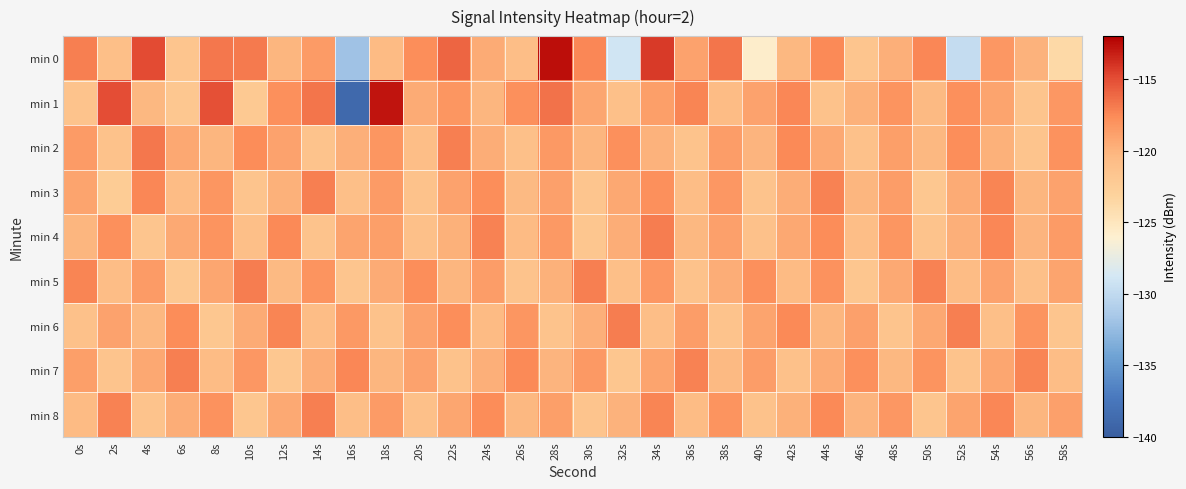

Which has a higher value, 28s or 6s?

28s